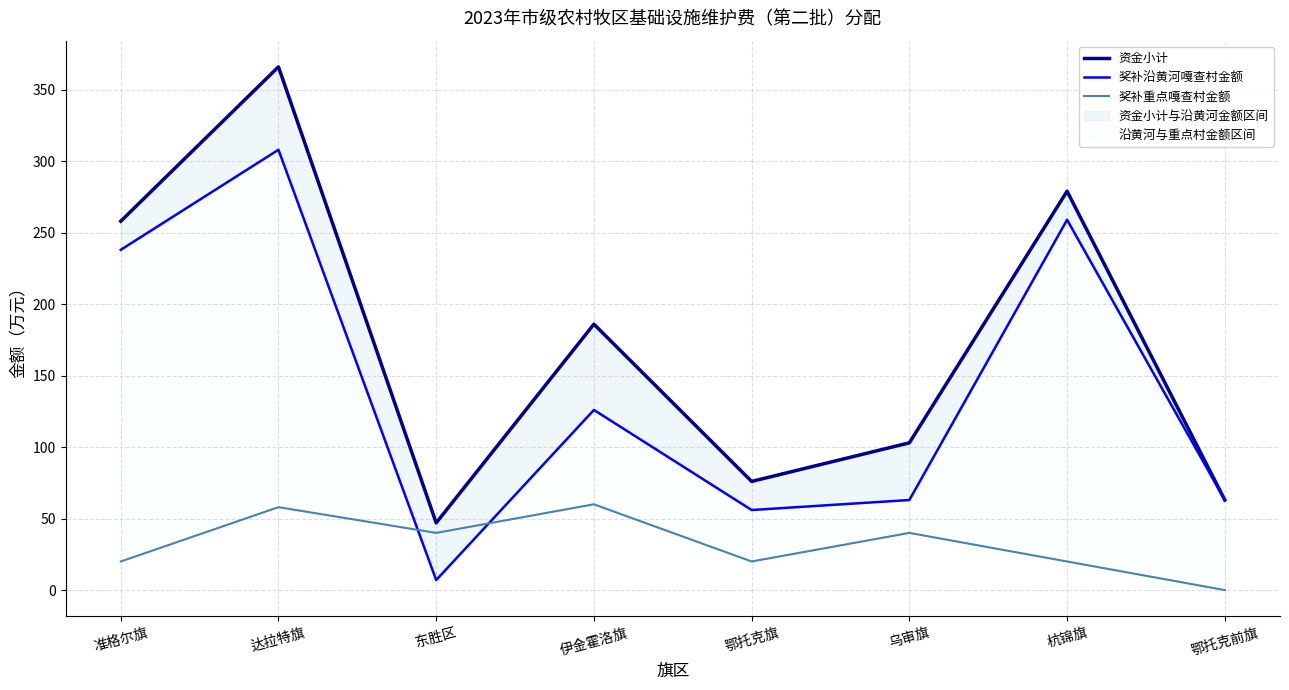

Reading left to right, list all the values displayed in this chart.

资金小计: 准格尔旗=258	达拉特旗=366	东胜区=47	伊金霍洛旗=186	鄂托克旗=76	乌审旗=103	杭锦旗=279	鄂托克前旗=63
奖补沿黄河嘎查村金额: 准格尔旗=238	达拉特旗=308	东胜区=7	伊金霍洛旗=126	鄂托克旗=56	乌审旗=63	杭锦旗=259	鄂托克前旗=63
奖补重点嘎查村金额: 准格尔旗=20	达拉特旗=58	东胜区=40	伊金霍洛旗=60	鄂托克旗=20	乌审旗=40	杭锦旗=20	鄂托克前旗=0